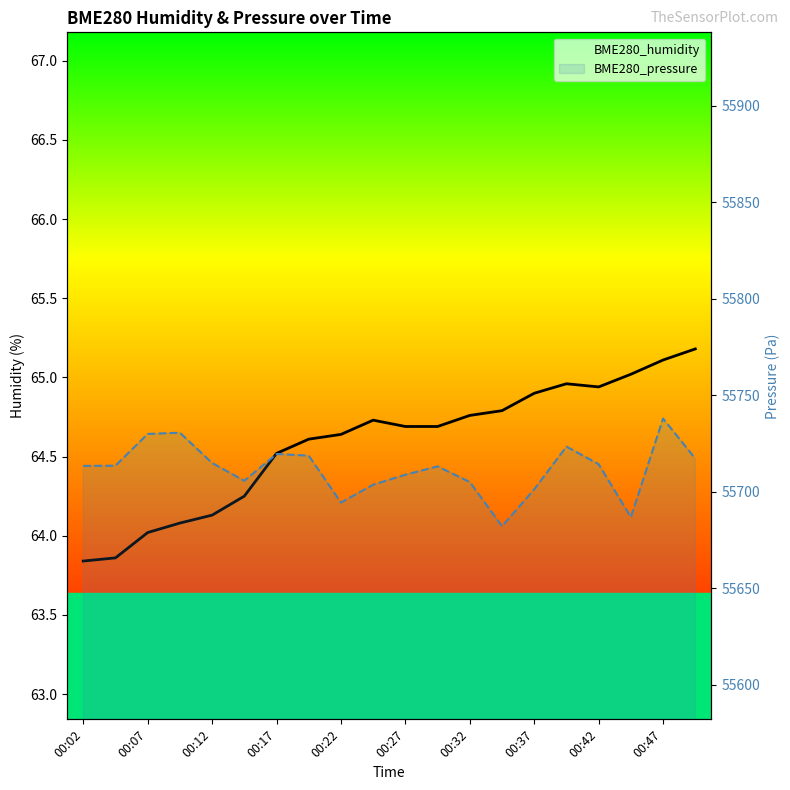

What is the difference between the maximum and minimum values in the BME280_humidity series?

1.3